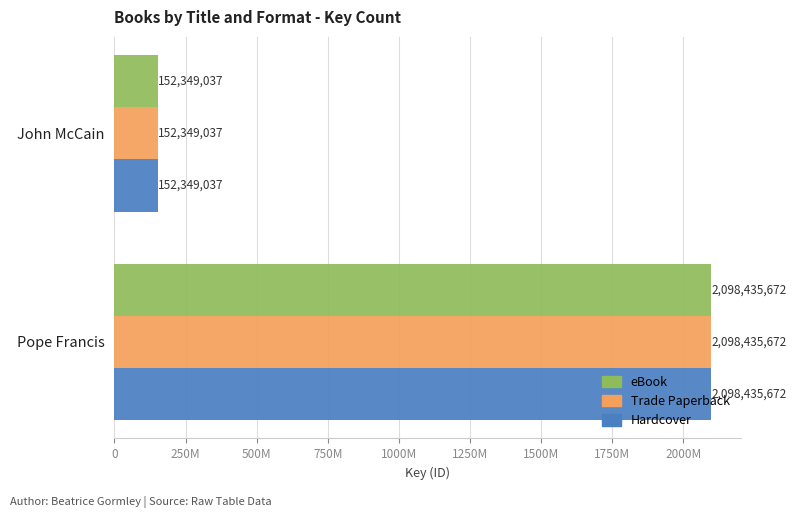

What is the minimum value shown in the chart?

152349037